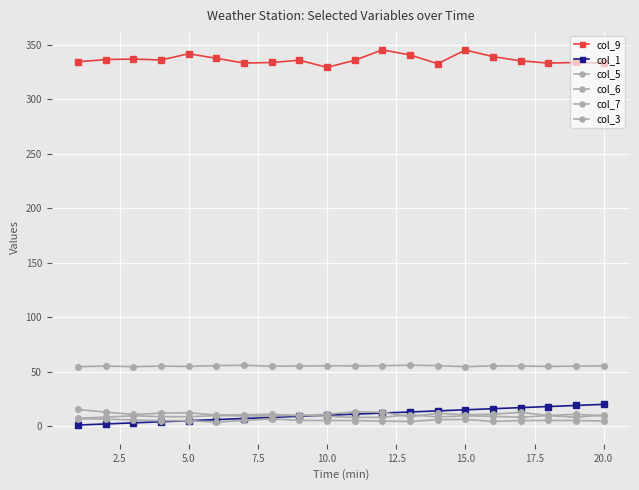

At which category does col_9 reach its first local peak?

5.0